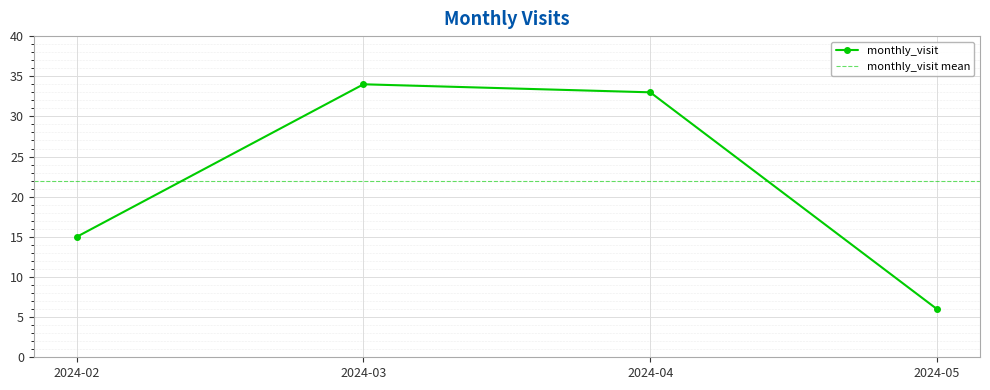

List the labels in order of value, smallest first.

2024-05, 2024-02, 2024-04, 2024-03